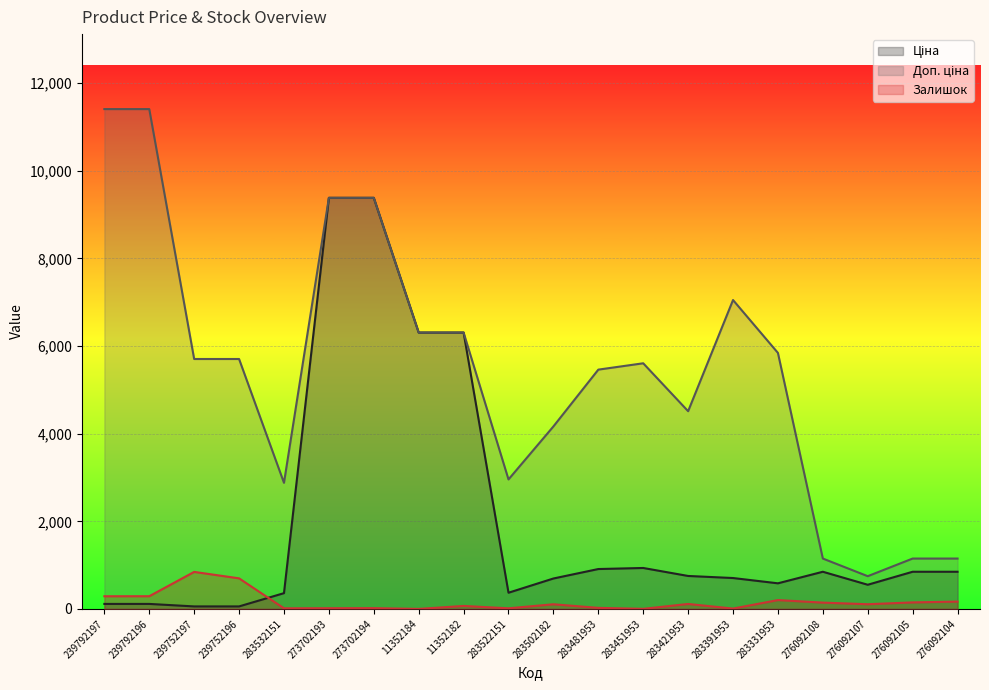

How many values in the Залишок series are below 107?

10